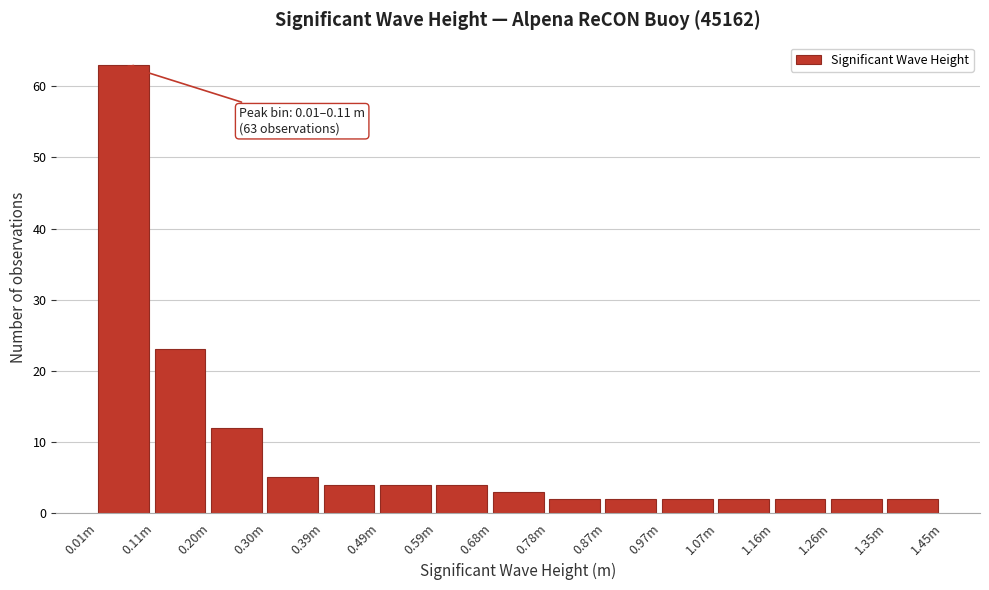

Reading left to right, list all the values displayed in this chart.

0.01m=63	0.11m=23	0.20m=12	0.30m=5	0.39m=4	0.49m=4	0.59m=4	0.68m=3	0.78m=2	0.87m=2	0.97m=2	1.07m=2	1.16m=2	1.26m=2	1.35m=2